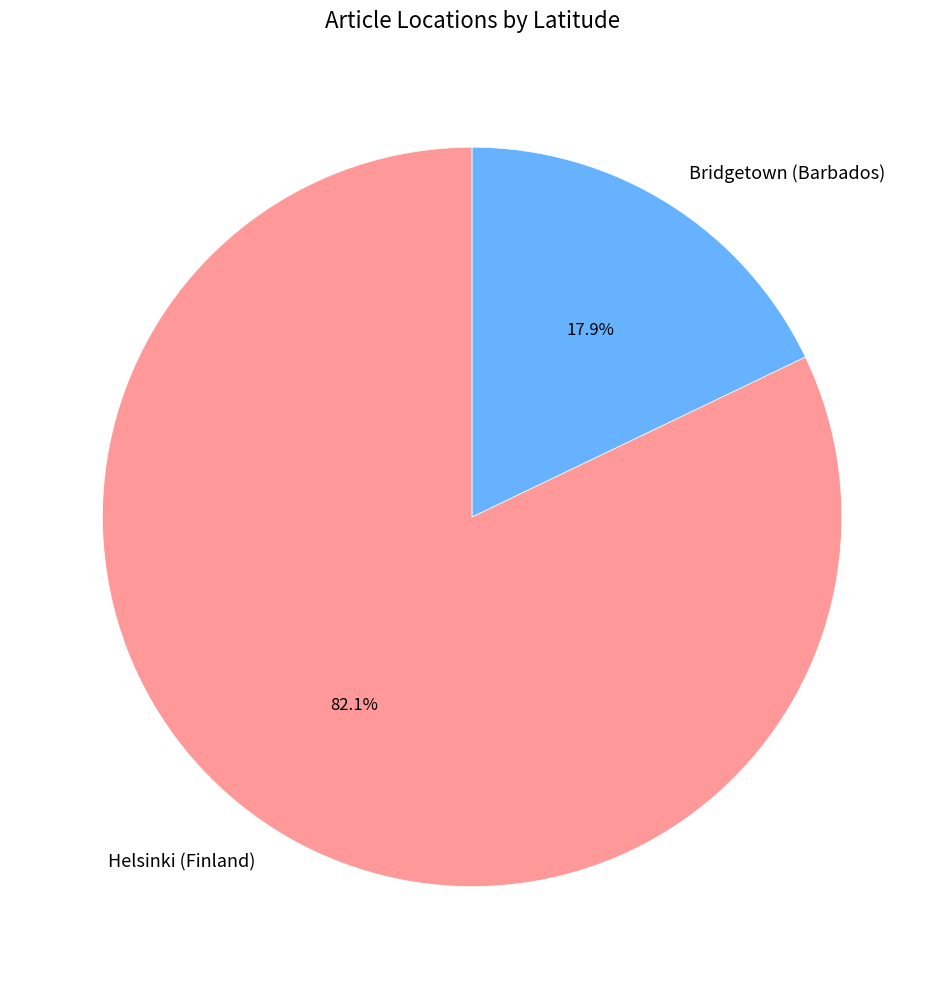

Combined, do Bridgetown (Barbados) and Helsinki (Finland) account for over 50%?

Yes